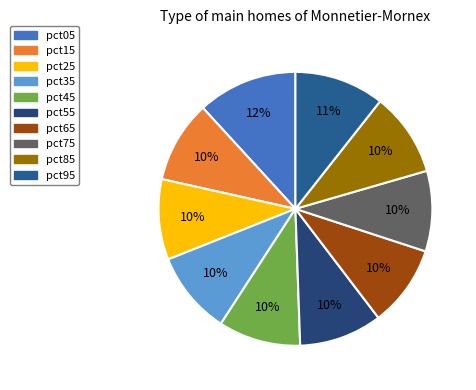

How many segments does this pie chart have?

10